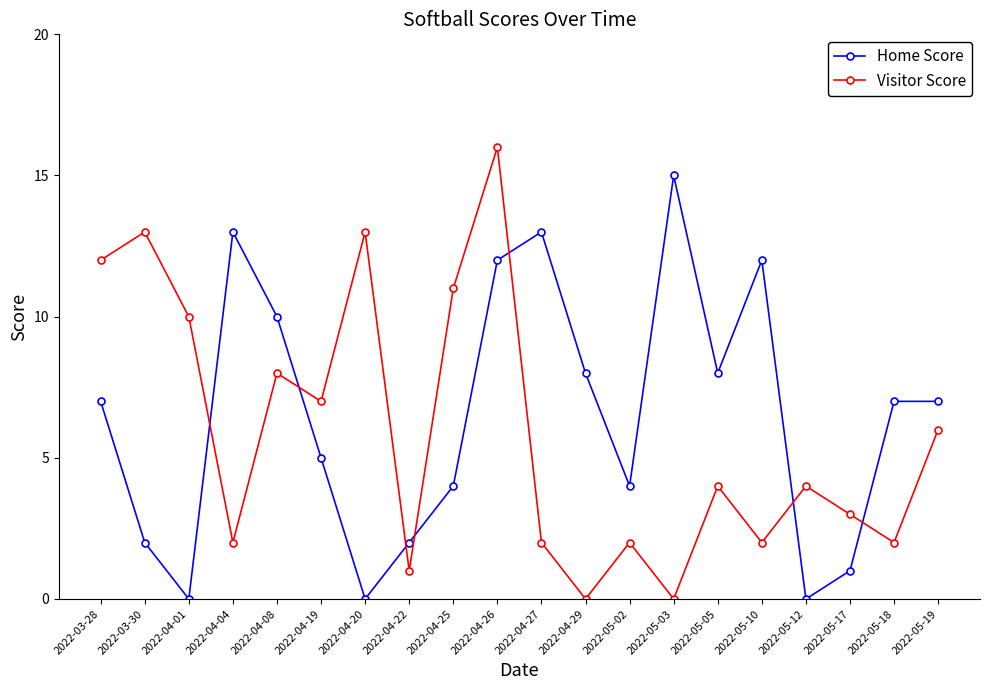

How many times do Visitor Score and Home Score cross each other?

7